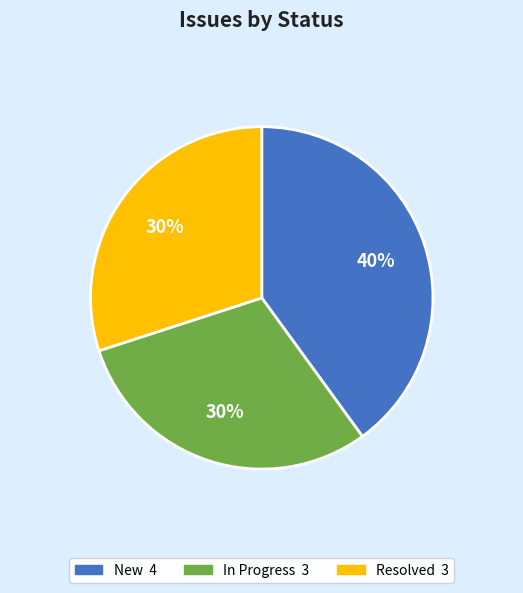

Is there a majority slice in this chart?

No